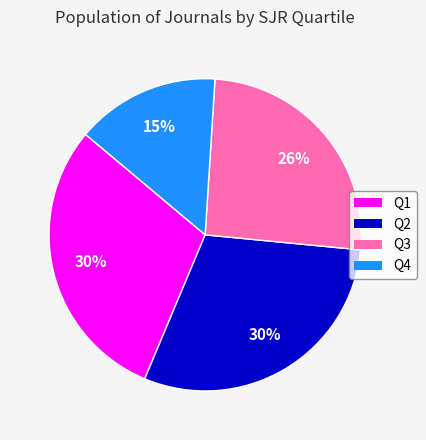

Which category has the smallest portion of the pie?

Q4